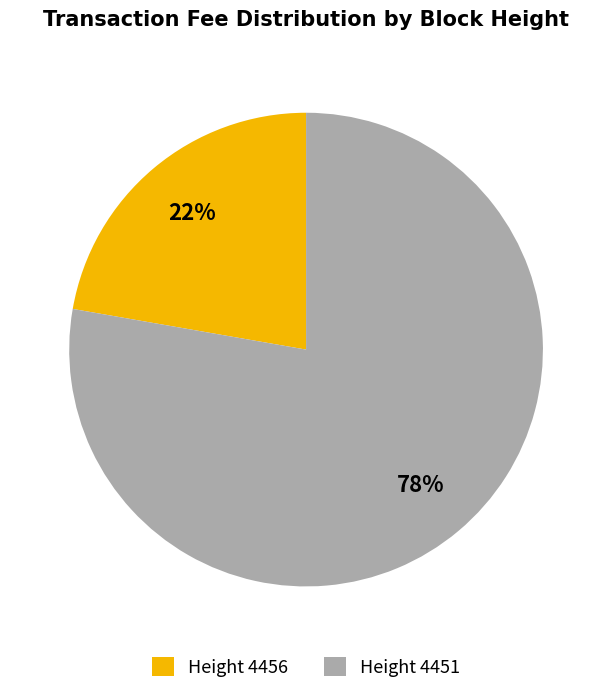

Which slice is the largest?

Height 4451